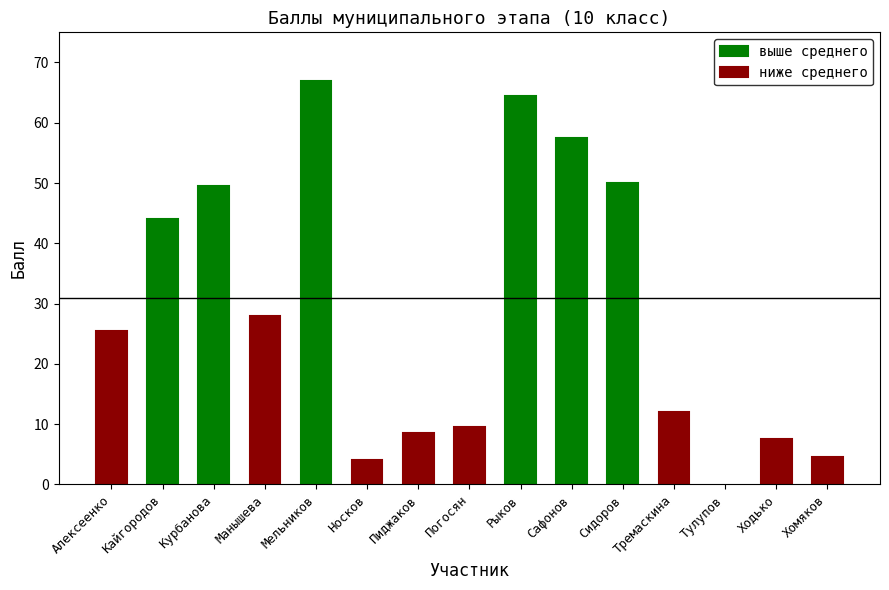

What is the maximum value for выше среднего?

67.0